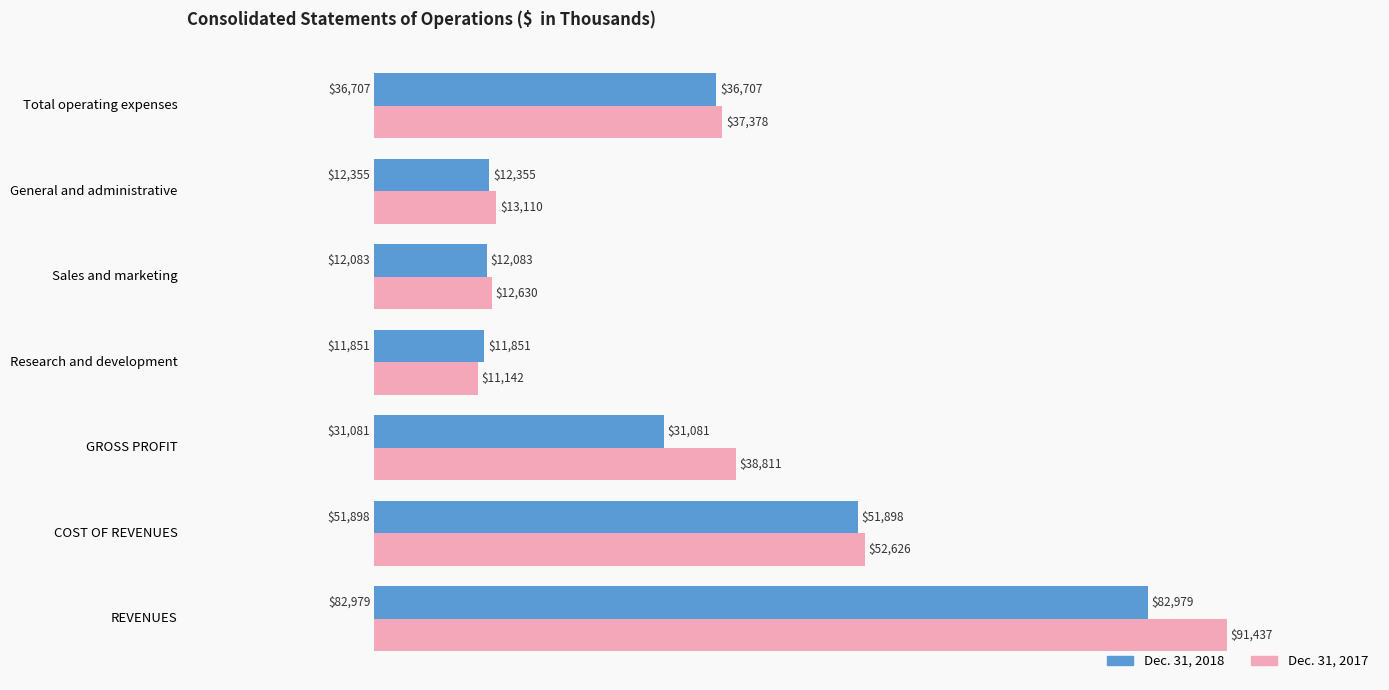

The Dec. 31, 2018 series shows 36707 at Total operating expenses. True or false?

True